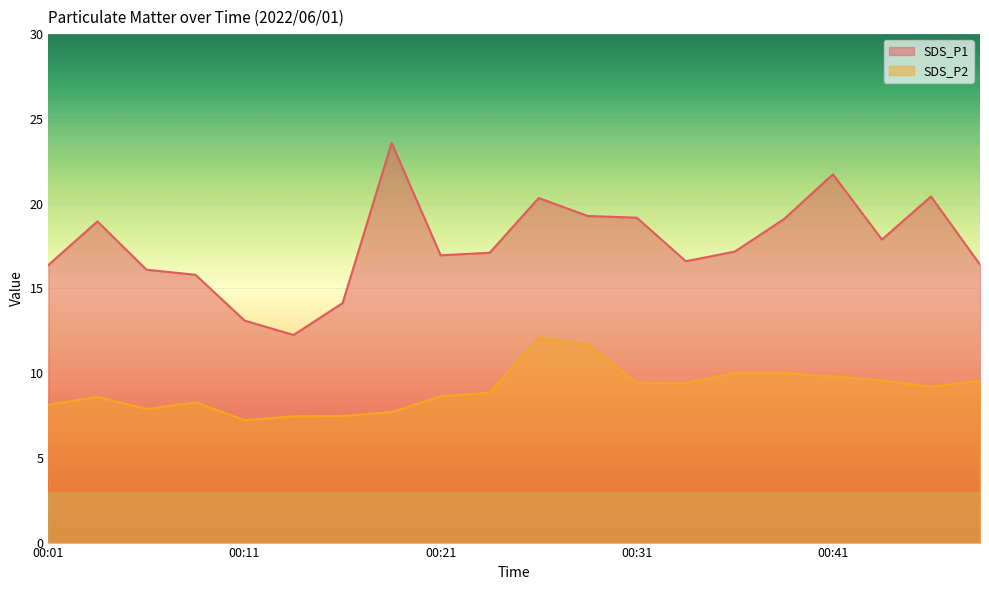

True or false: SDS_P2 and SDS_P1 cross at least once.

False